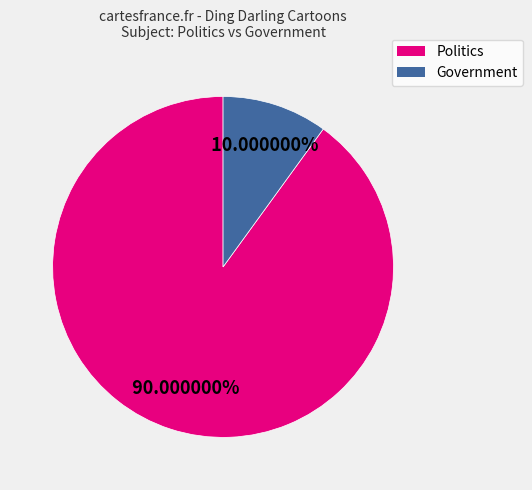

What is the smallest slice in the pie chart?

Government